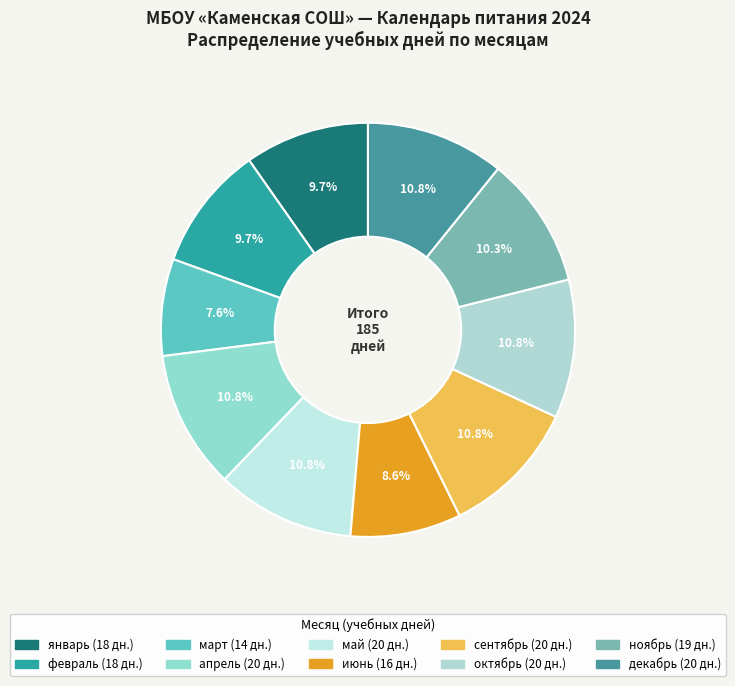

Does any single category account for the majority?

No